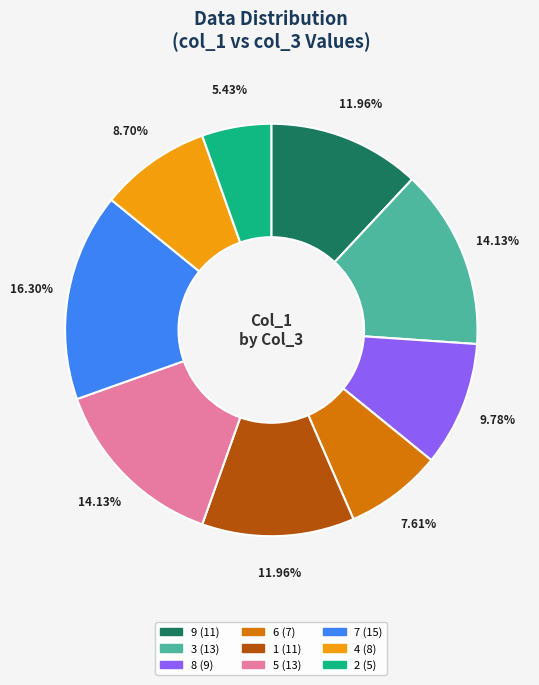

How many slices are in this pie chart?

9